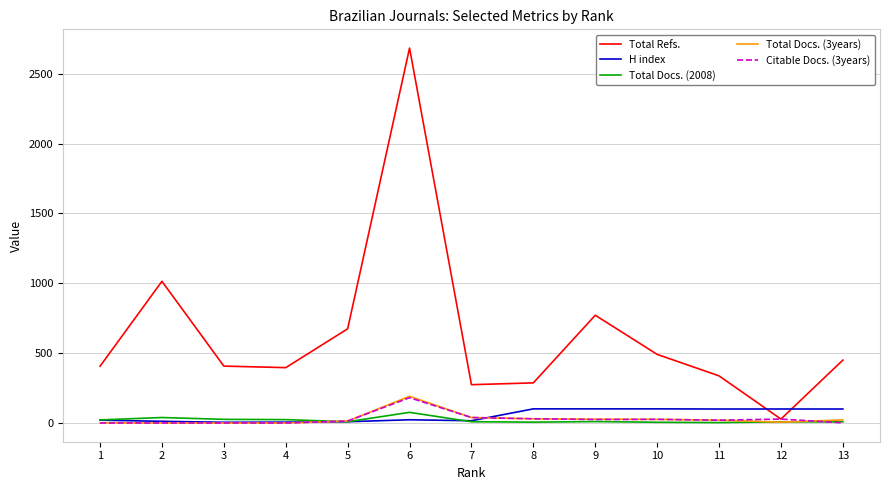

What is the difference between the maximum and minimum values in the H index series?

96